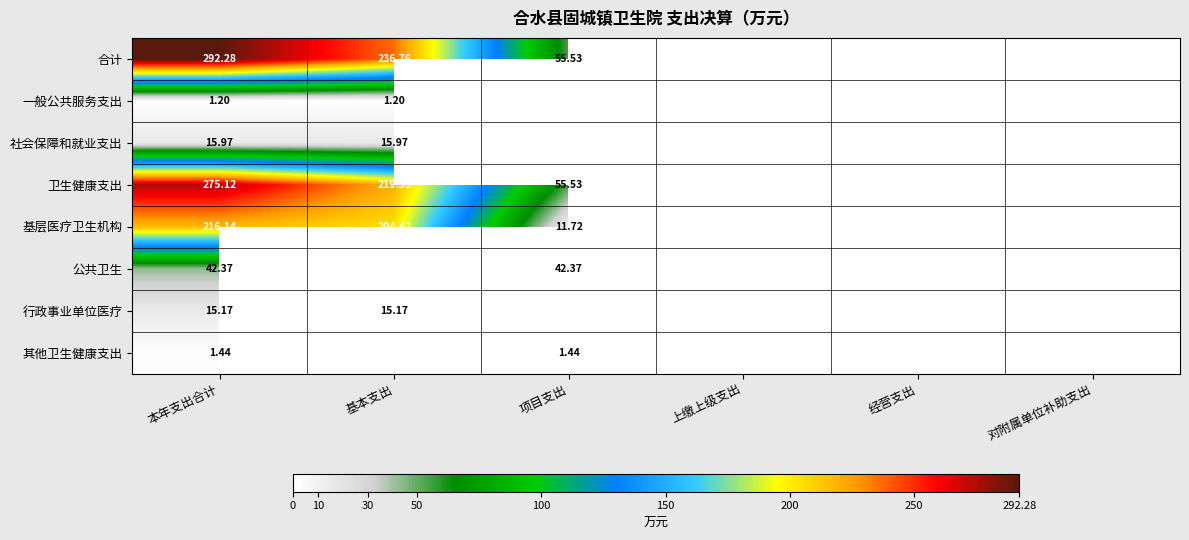

Rank the series at 本年支出合计 from highest to lowest value.

合计, 卫生健康支出, 基层医疗卫生机构, 公共卫生, 社会保障和就业支出, 行政事业单位医疗, 其他卫生健康支出, 一般公共服务支出